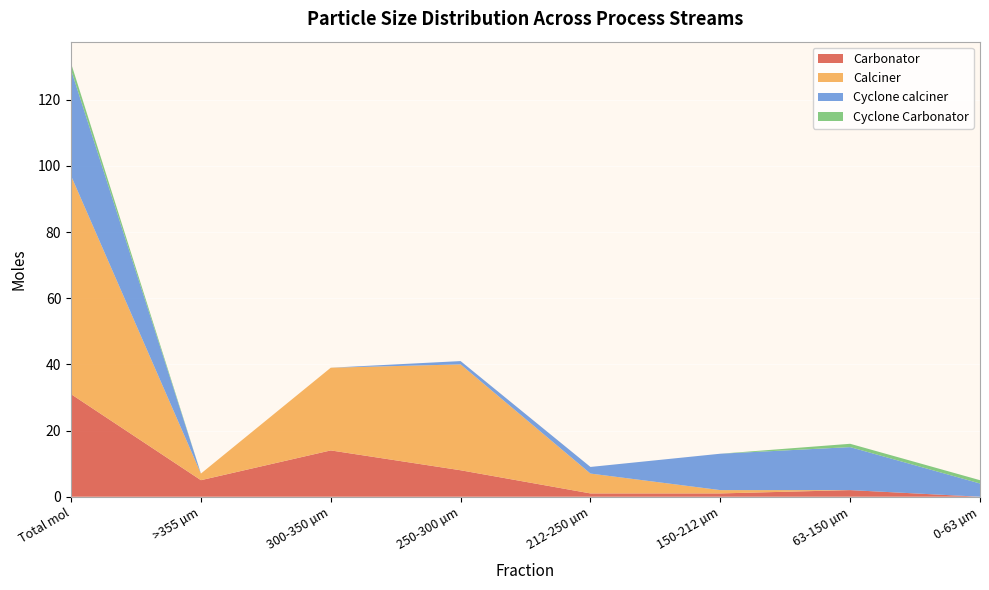

Reading left to right, list all the values displayed in this chart.

Carbonator: Total mol=31	>355 µm=5	300-350 µm=14	250-300 µm=8	212-250 µm=1	150-212 µm=1	63-150 µm=2	0-63 µm=0
Calciner: Total mol=66	>355 µm=2	300-350 µm=25	250-300 µm=32	212-250 µm=6	150-212 µm=1	63-150 µm=0	0-63 µm=0
Cyclone calciner: Total mol=32	>355 µm=0	300-350 µm=0	250-300 µm=1	212-250 µm=2	150-212 µm=11	63-150 µm=13	0-63 µm=4
Cyclone Carbonator: Total mol=2	>355 µm=0	300-350 µm=0	250-300 µm=0	212-250 µm=0	150-212 µm=0	63-150 µm=1	0-63 µm=1